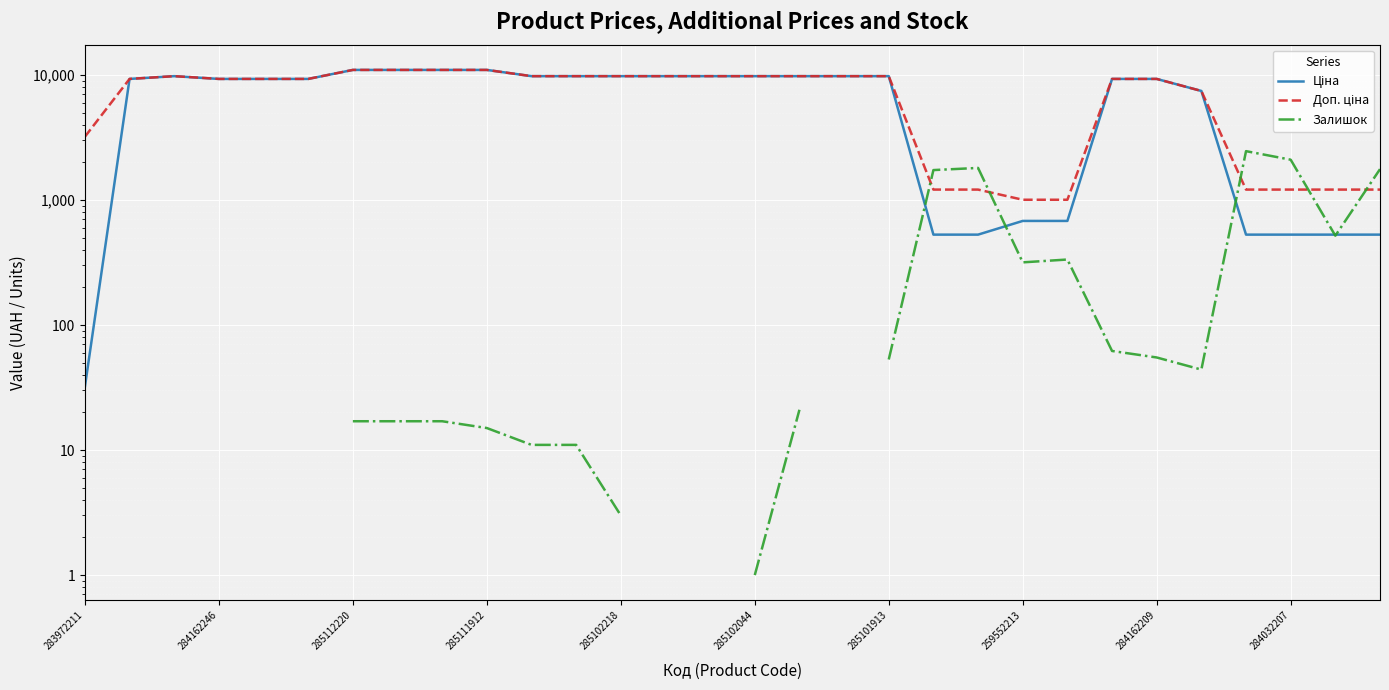

Is it true that Ціна equals 693.8 at 20?

False